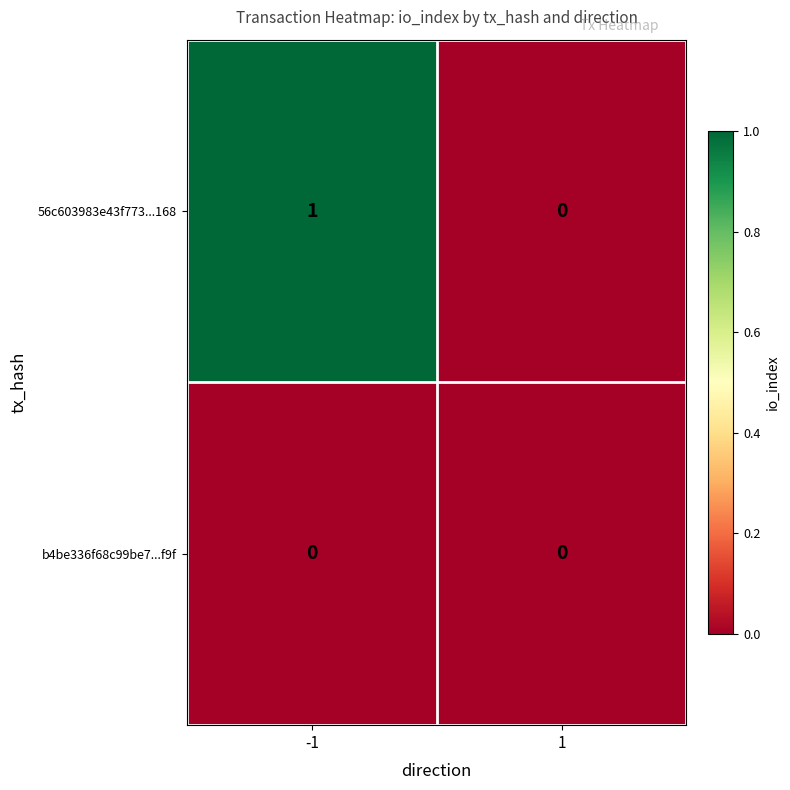

Which series has the largest range (max minus min)?

56c603983e43f773...168